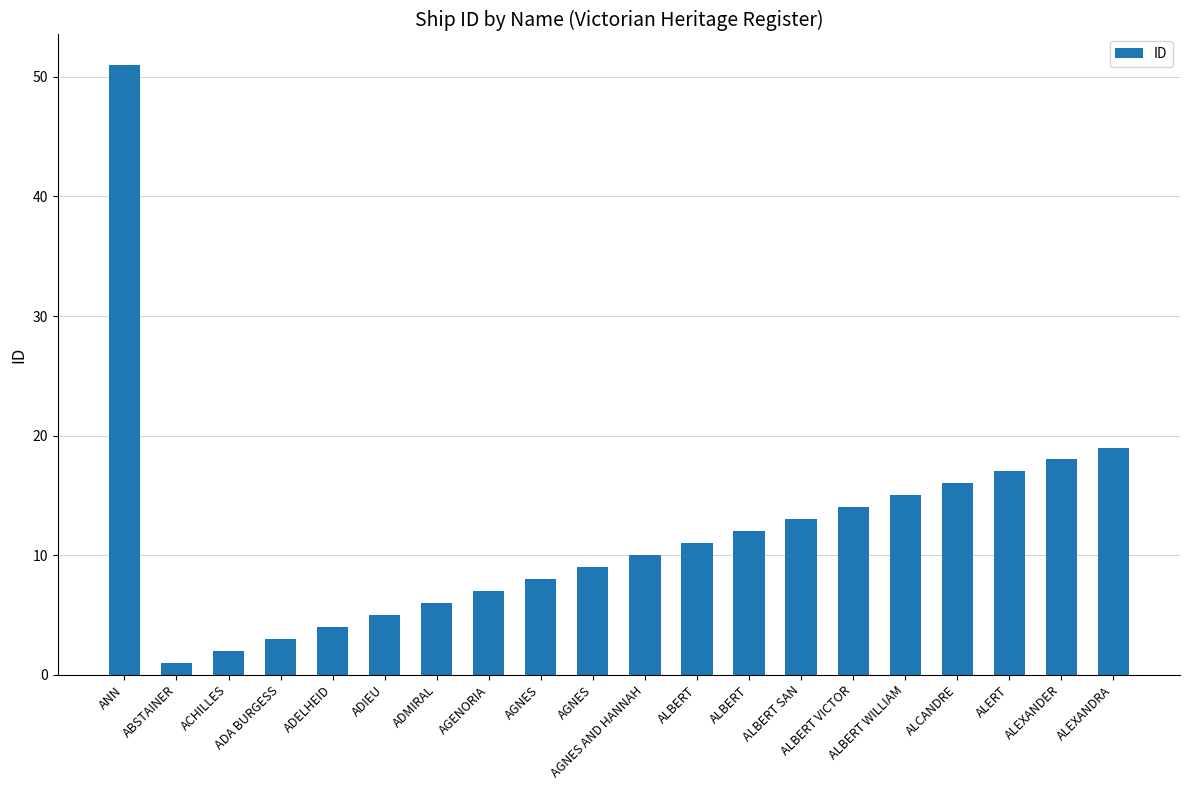

How many bars are there in total?

20